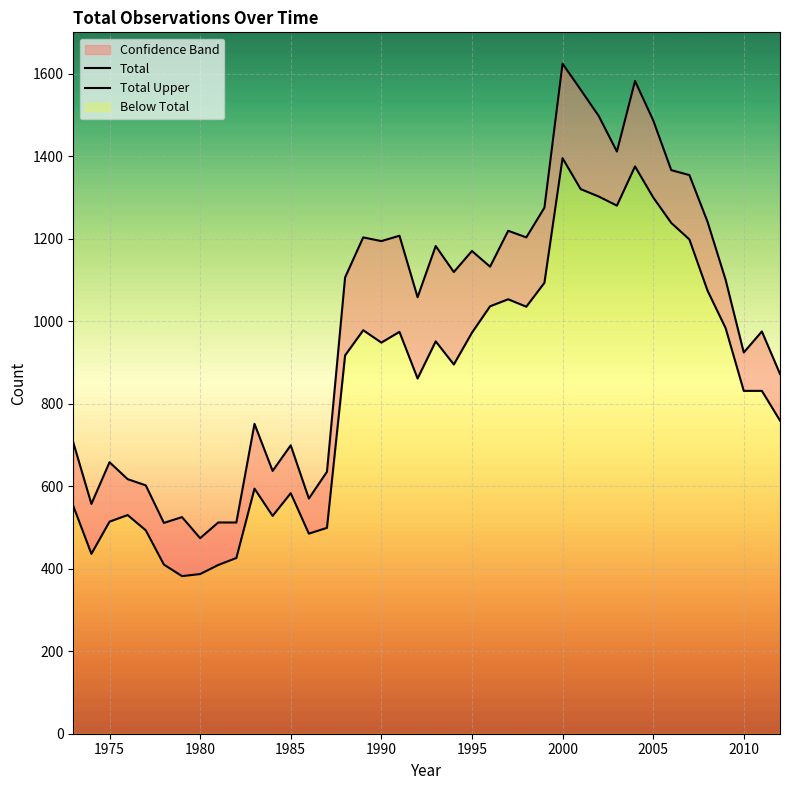

How many interior local valleys does the Total series have?

9